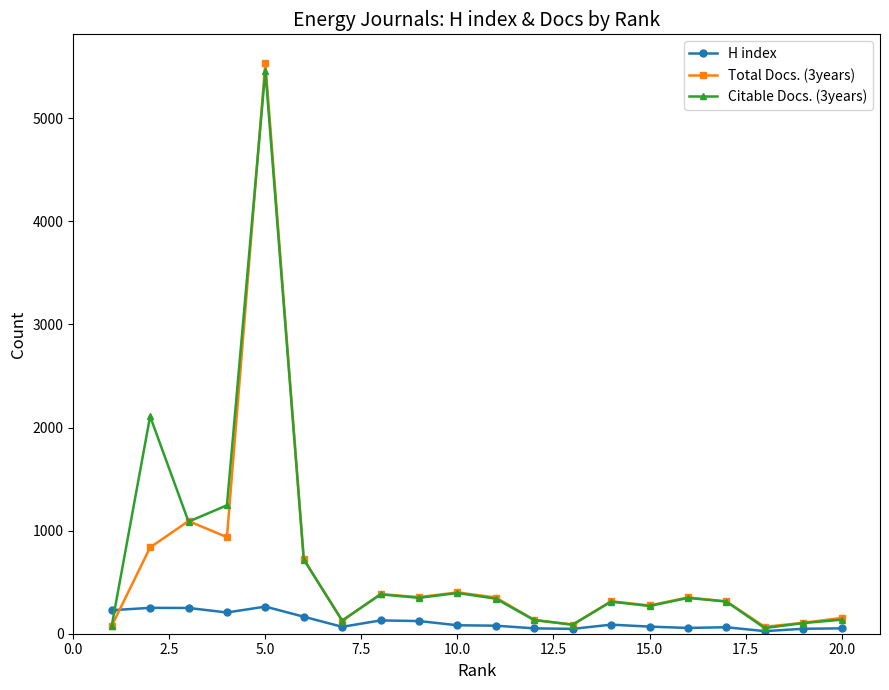

True or false: Citable Docs. (3years) has more than 1 points higher than both neighbors.

True